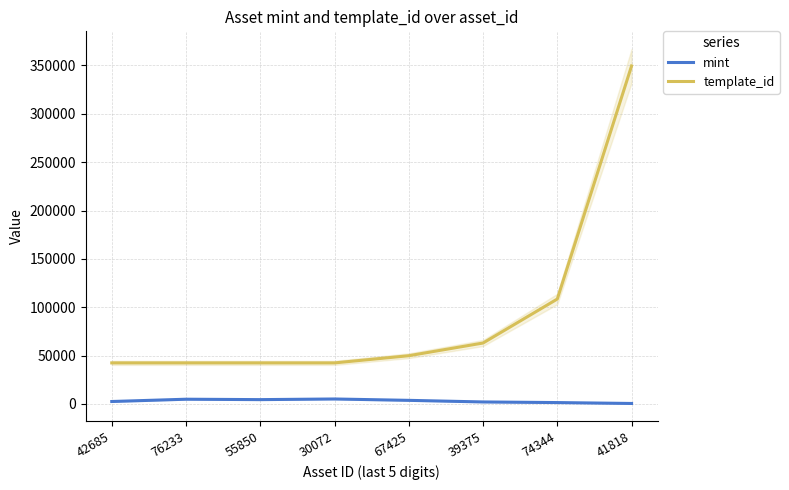

At which label does mint first exceed 3684?

76233